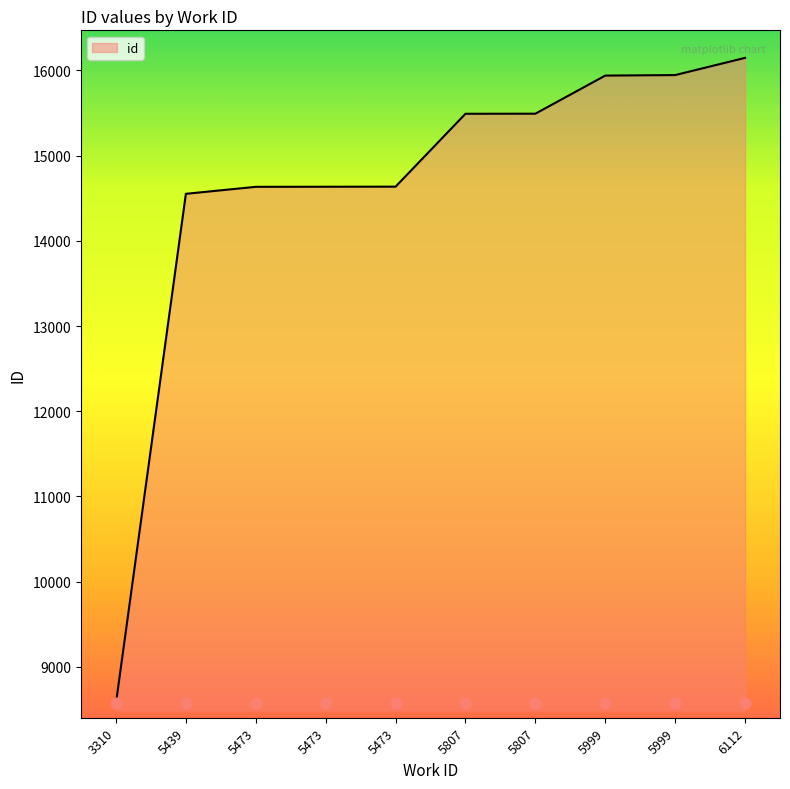

What is the change in value from 5473 to 5999?

+1310